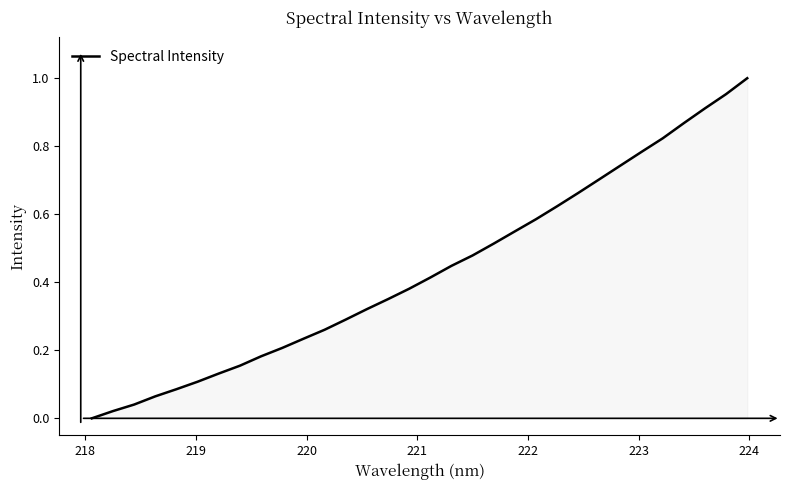

How many lines are shown in the chart?

1